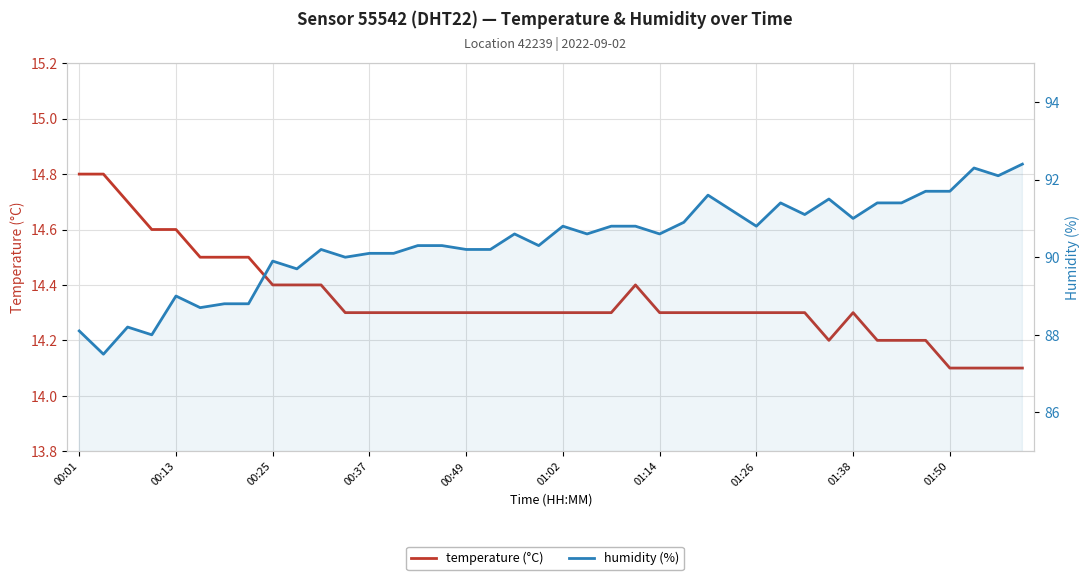

In humidity (%), how many points are higher than both neighbors (excluding endpoints)?

10